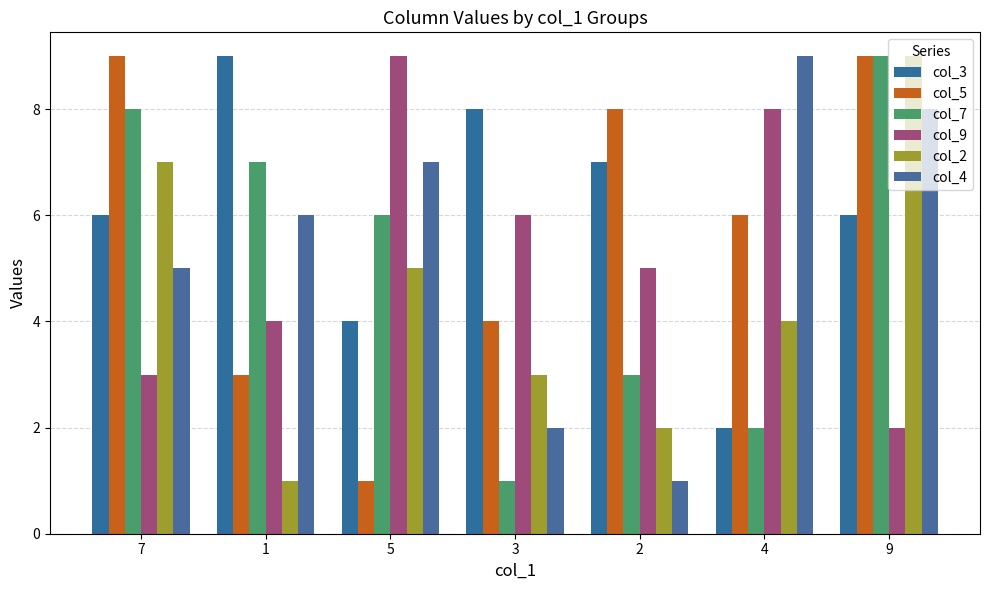

What are all the series names shown in the legend?

col_3, col_5, col_7, col_9, col_2, col_4